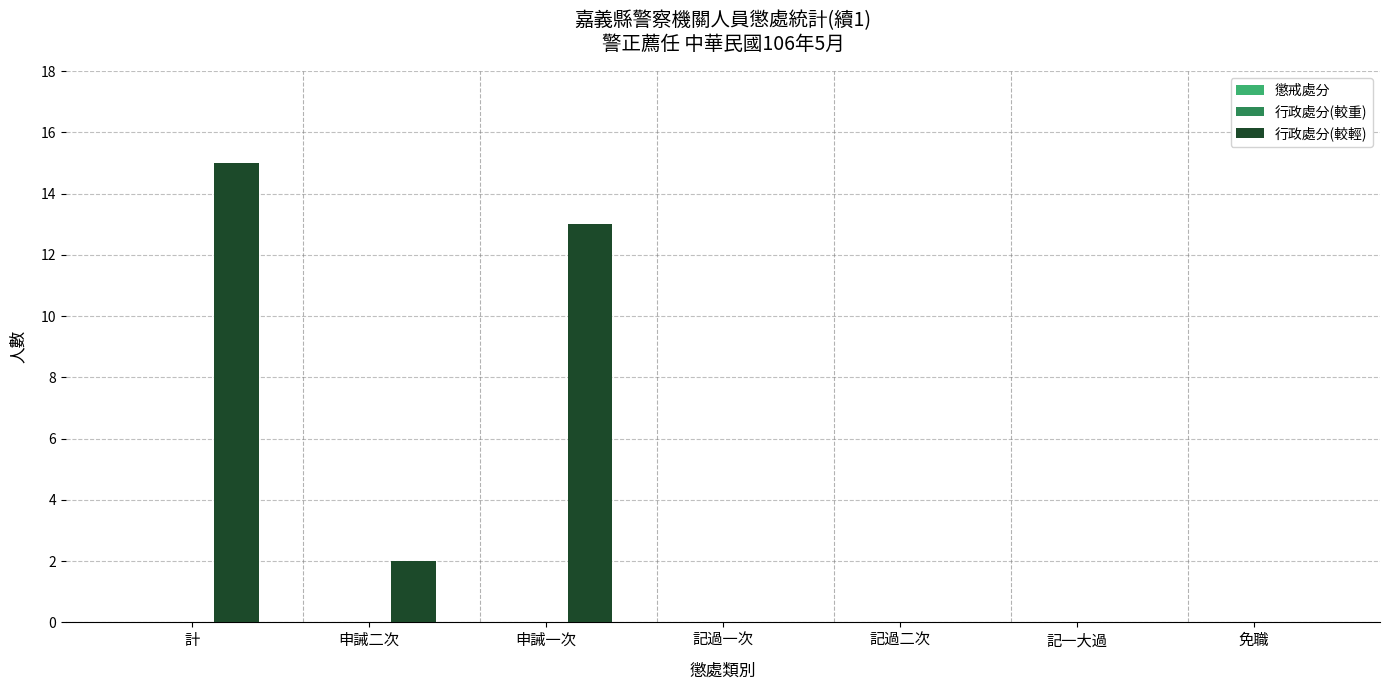

At which label is the value closest to 7?

申誡二次